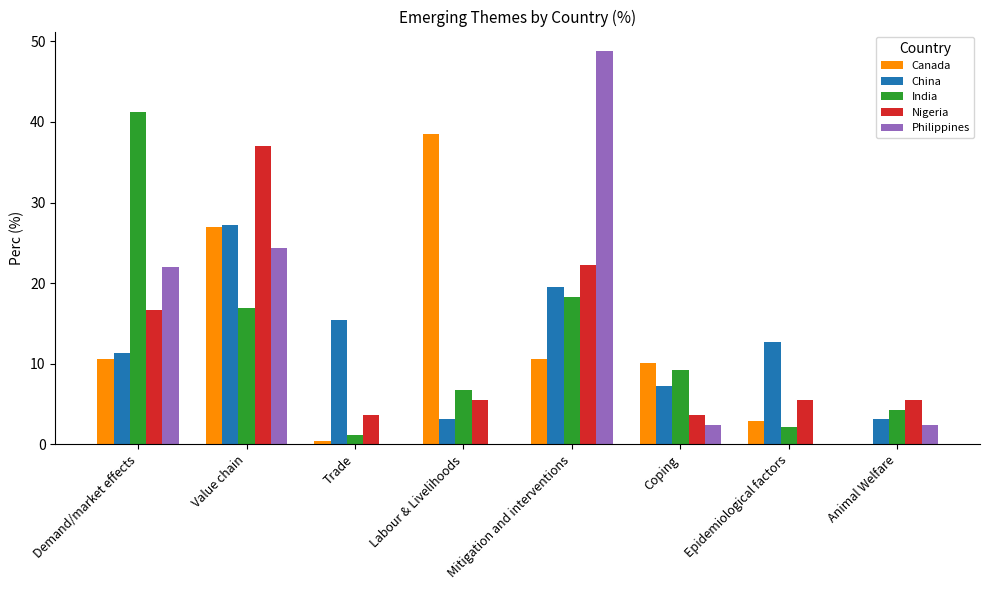

Is the value of Philippines at Animal Welfare greater than the value of China at Trade?

No